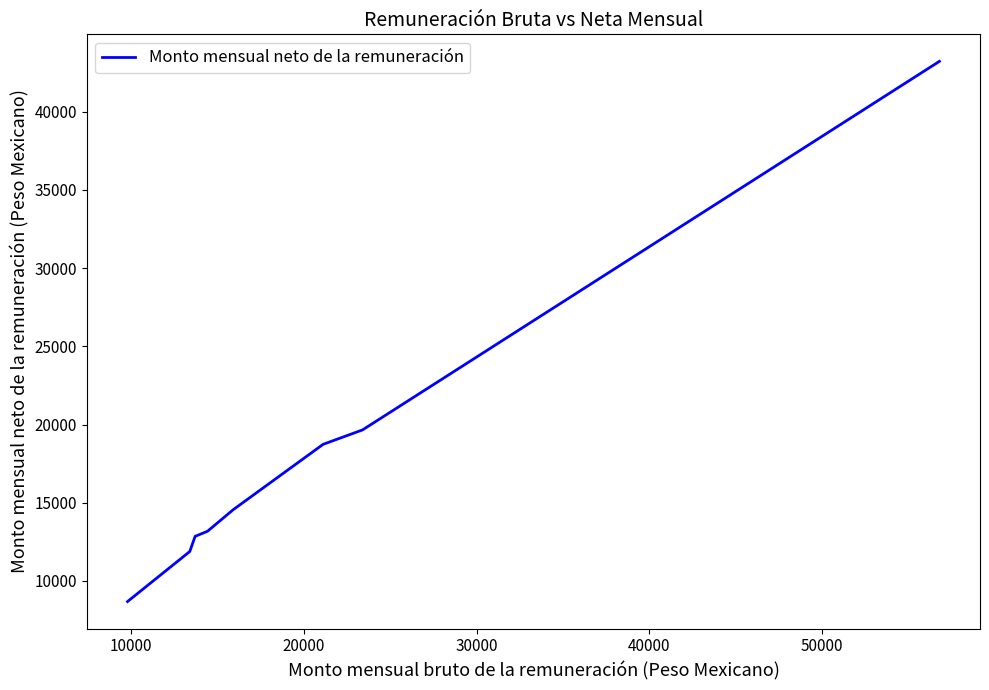

True or false: the data has more than 1 interior local peaks.

False